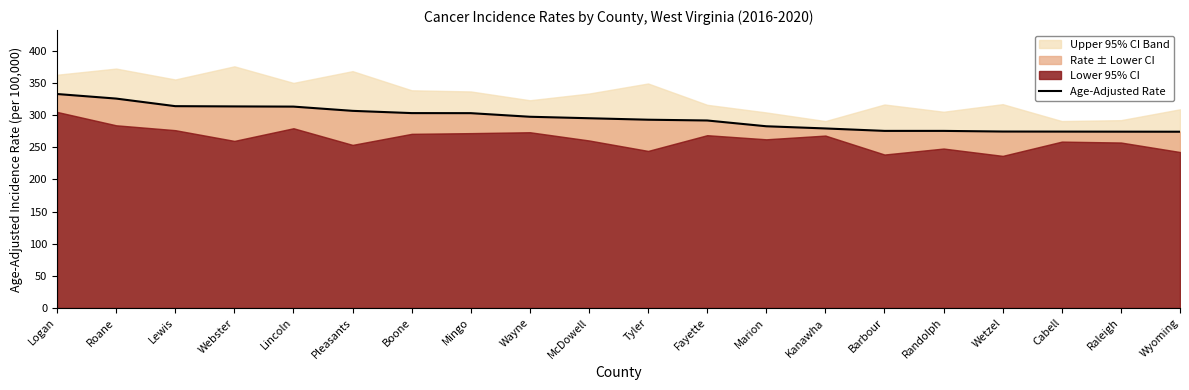

The value at Wetzel is 274.6. True or false?

True